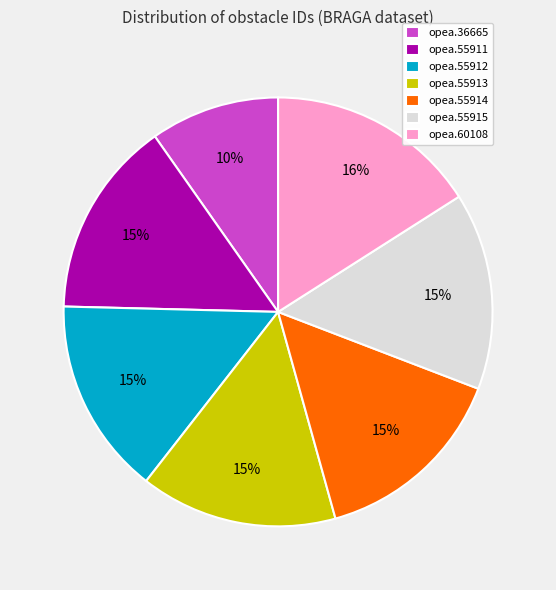

How many slices are in this pie chart?

7